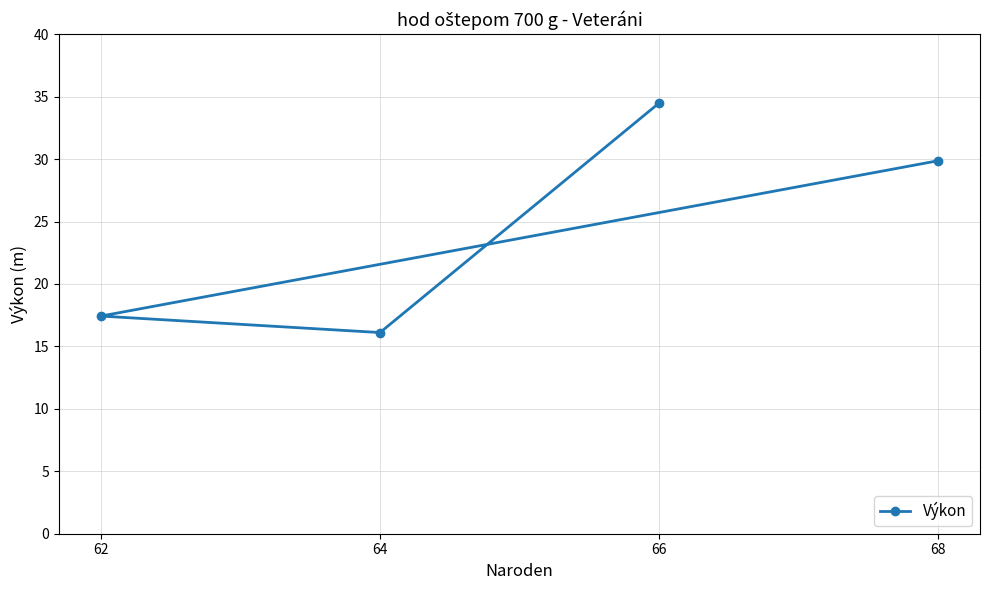

What is the value of the 4th point from the left?

29.9